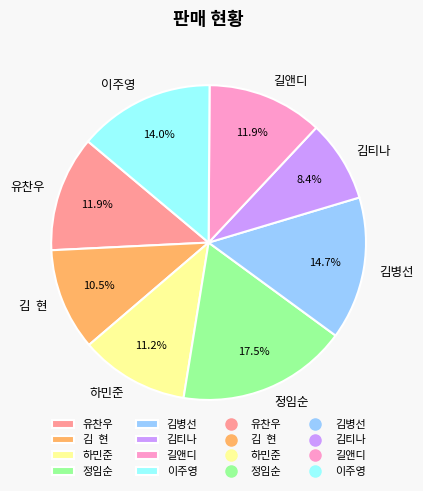

How much of the chart is everything except 유찬우?

88.1%